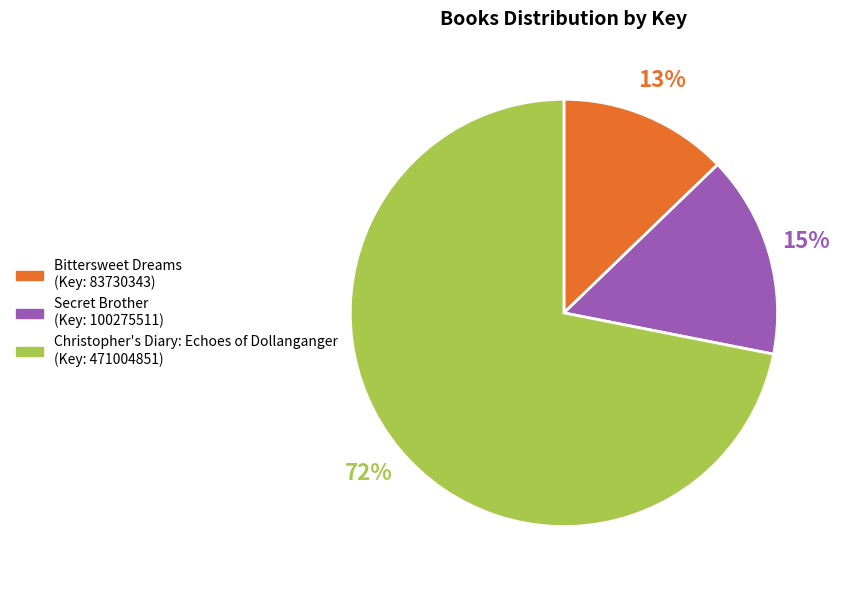

To the nearest percent, what percentage of the pie is Secret Brother?

15%